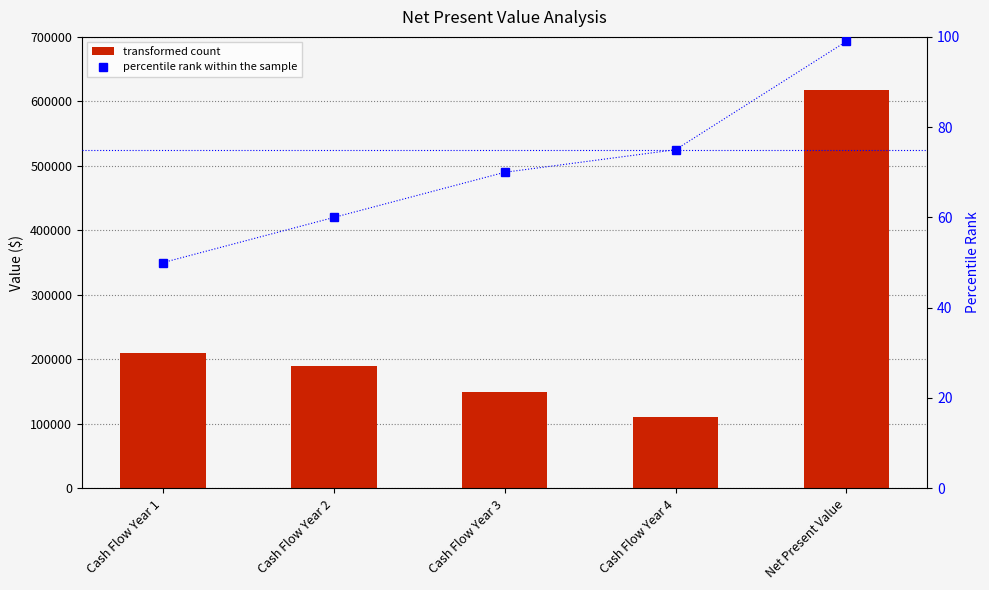

Which category has the lowest value across all series?

Cash Flow Year 1